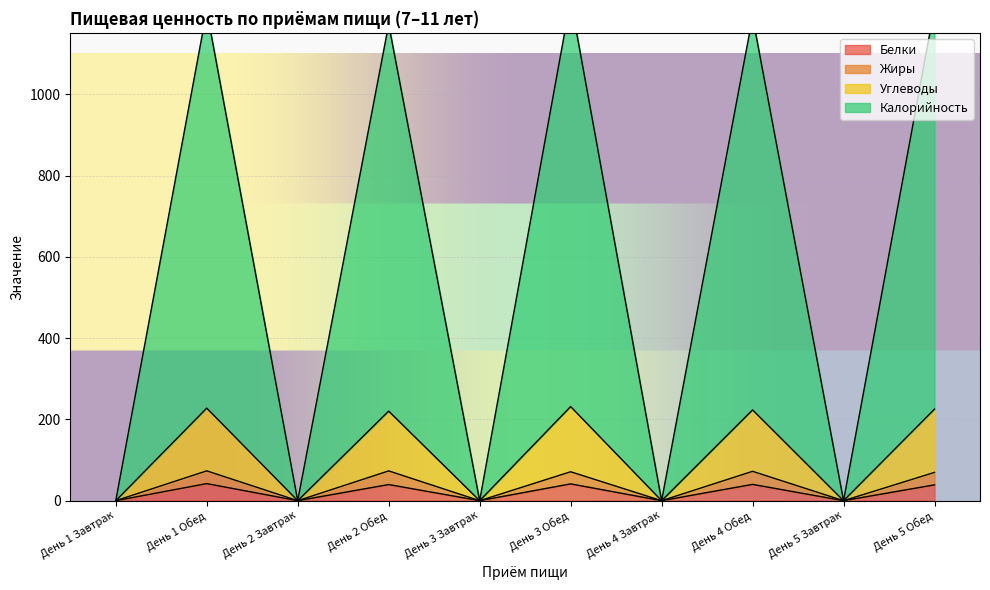

True or false: Белки and Жиры cross at least once.

False